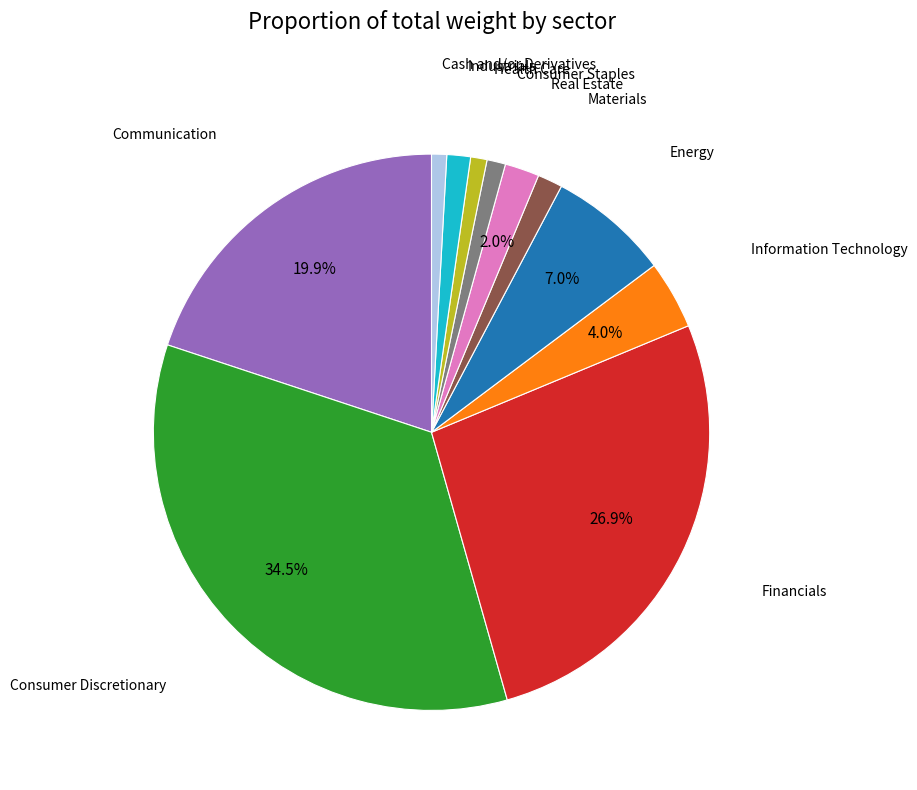

Count the number of slices in the pie.

11